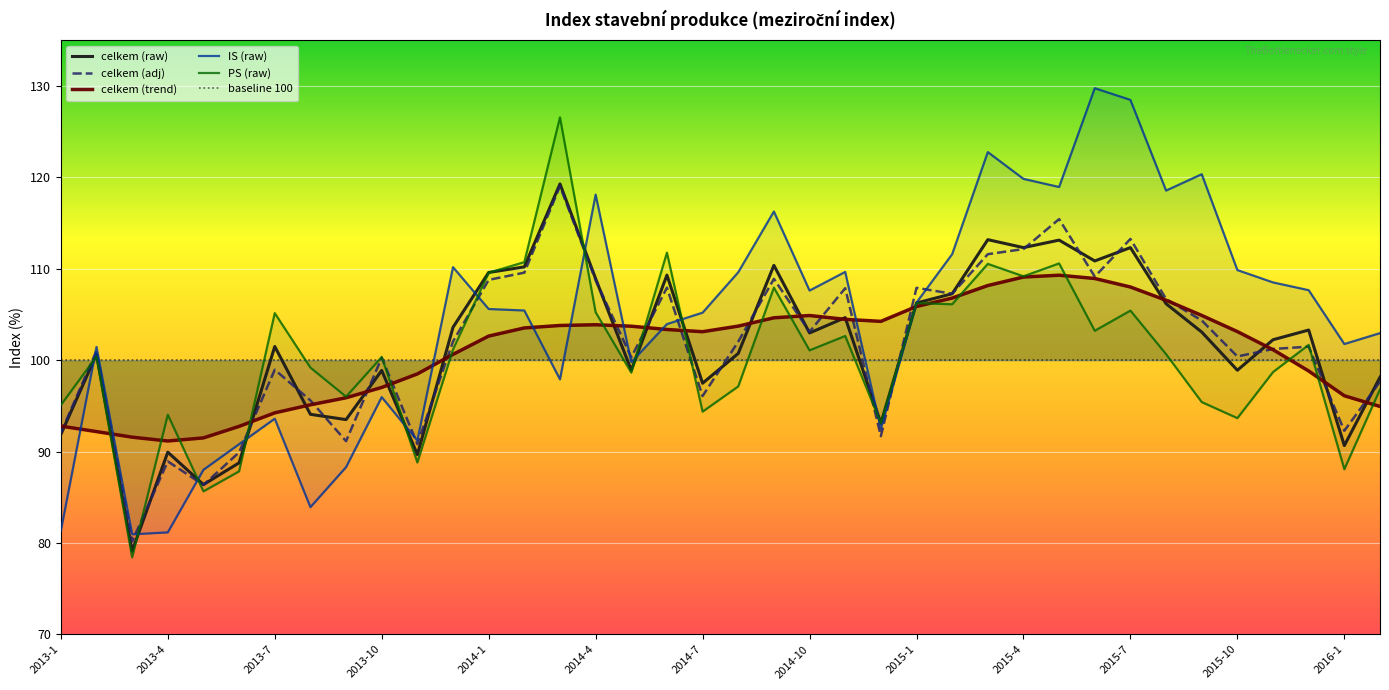

Which series has the widest spread of values?

IS (raw)